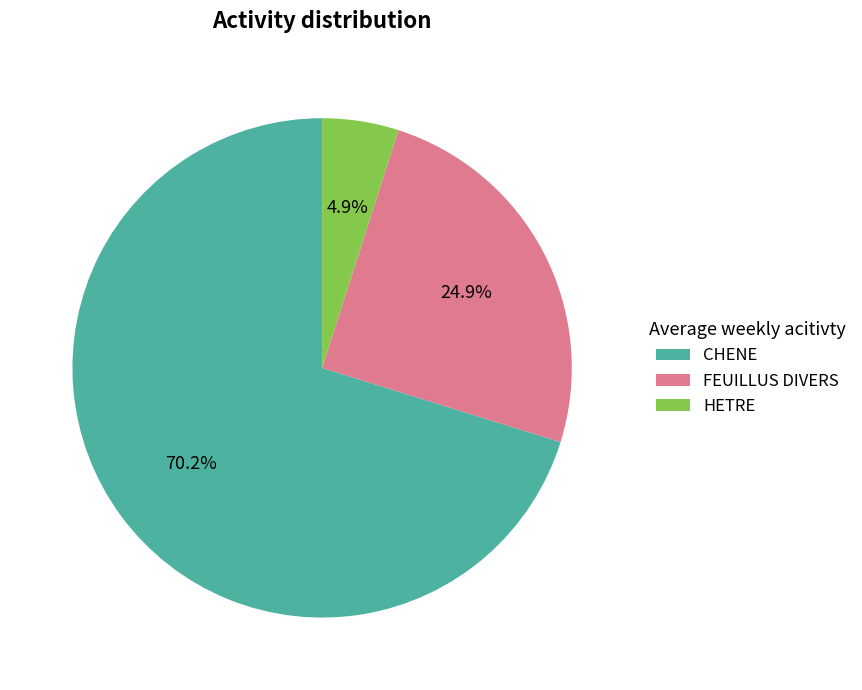

How many segments does this pie chart have?

3